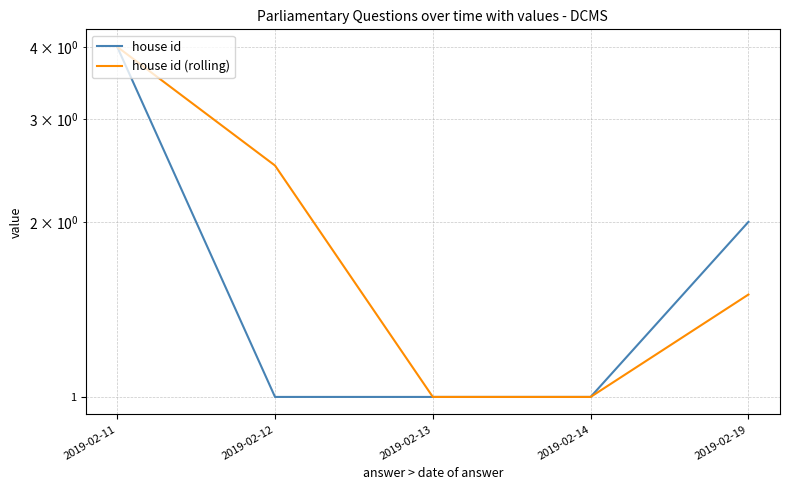

How many house id (rolling) values are between 1 and 2?

3